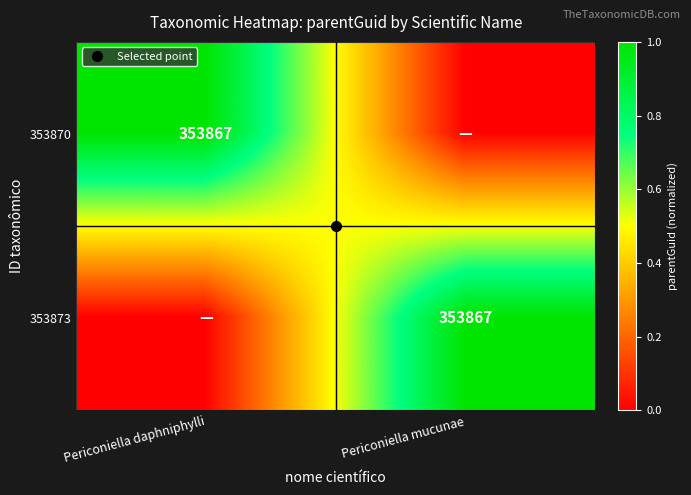

True or false: 353873 has a value of 1 at Periconiella mucunae.

True